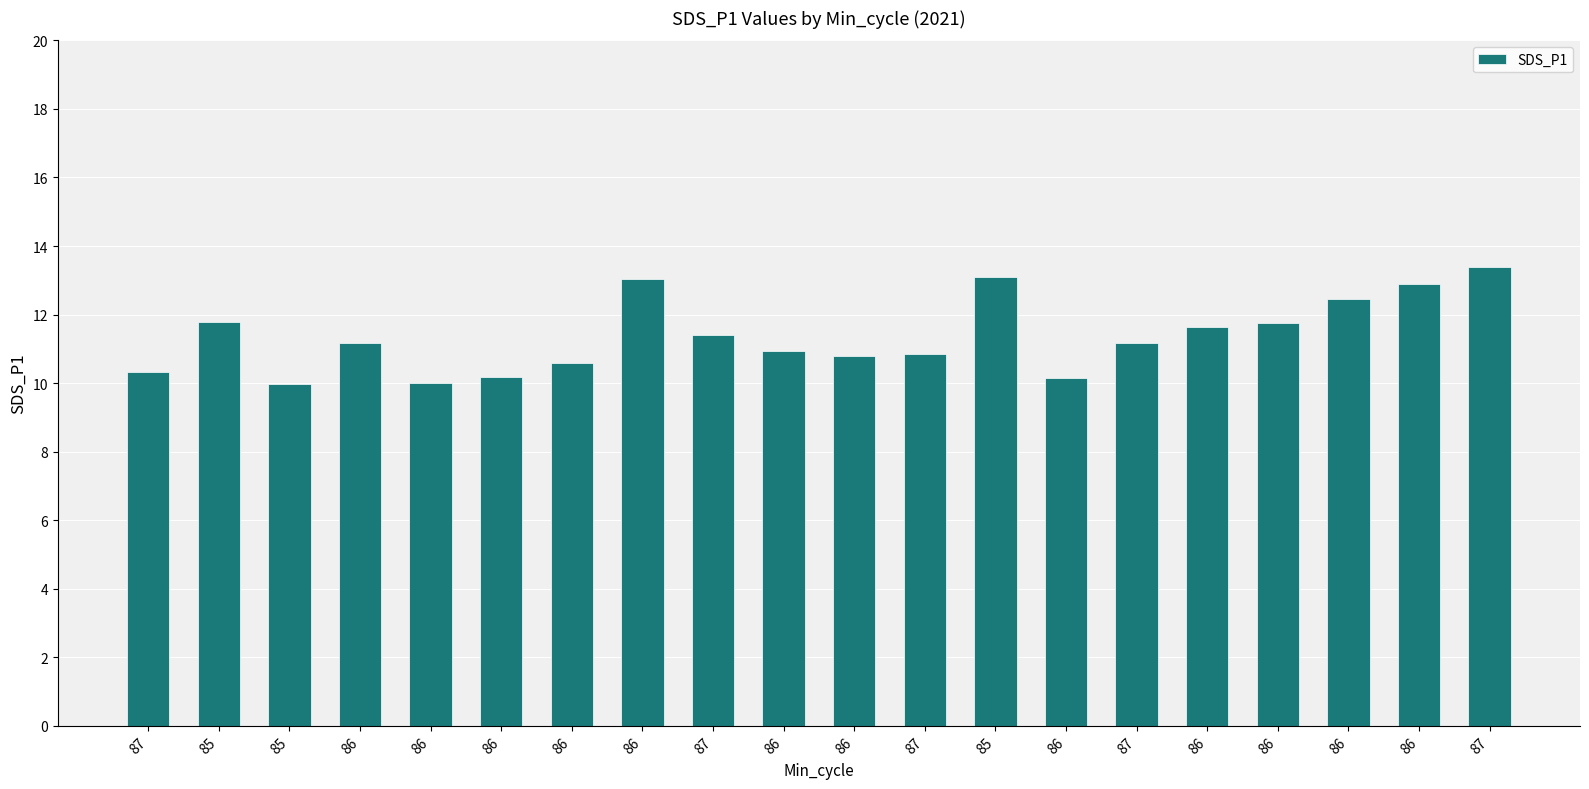

The chart shows a value of 11.2 at 87. True or false?

True